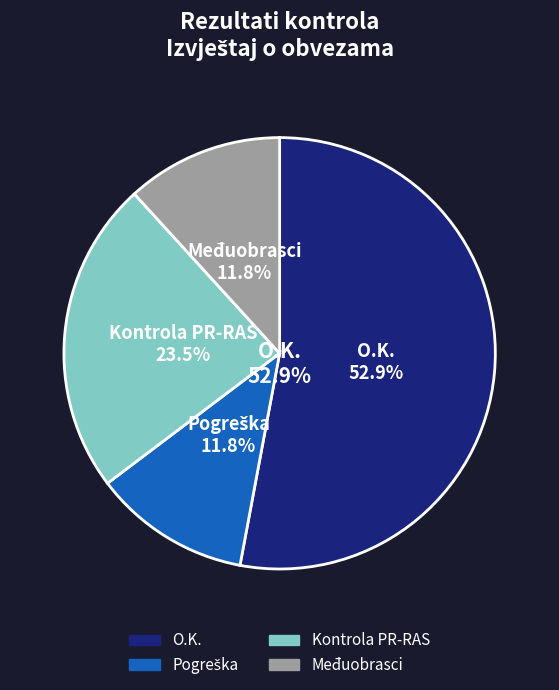

Is it true that O.K. is 51% of the pie?

False